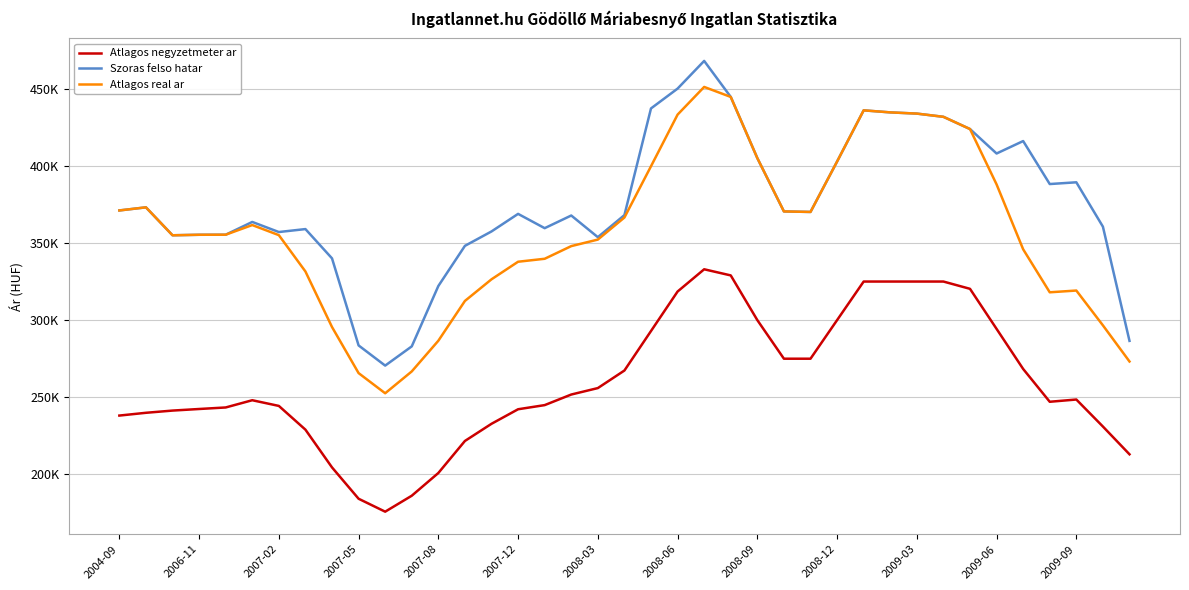

What are all the series names shown in the legend?

Atlagos negyzetmeter ar, Szoras felso hatar, Atlagos real ar